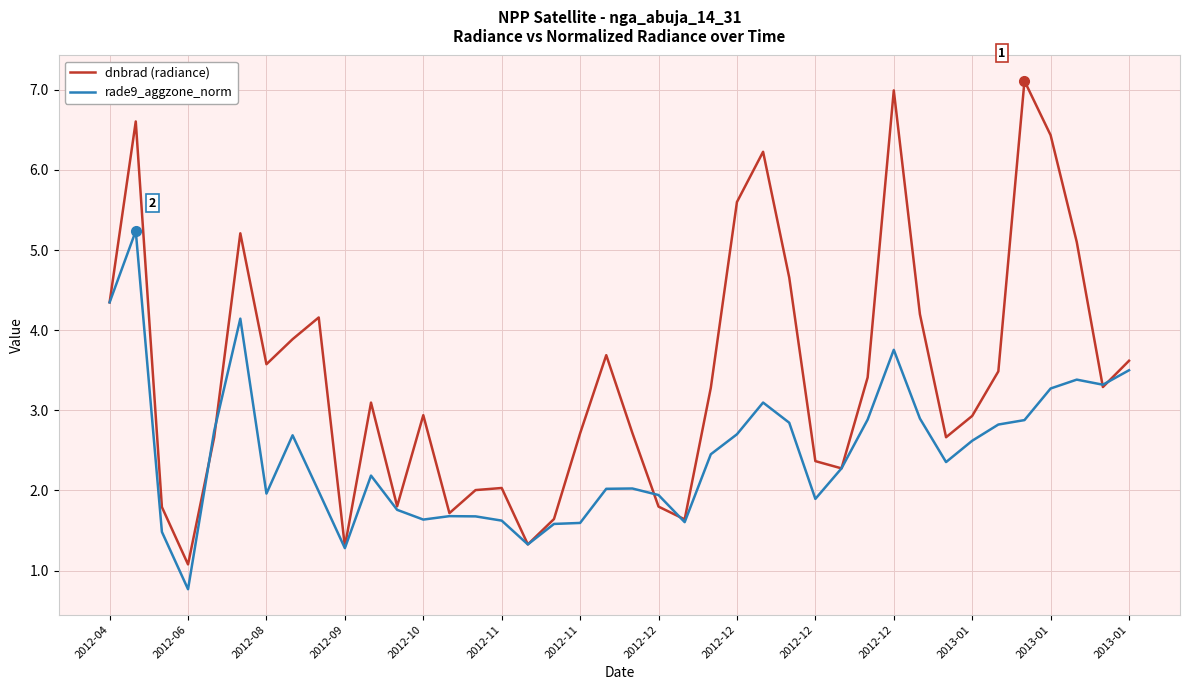

Does the chart display data point markers on the line(s)?

No